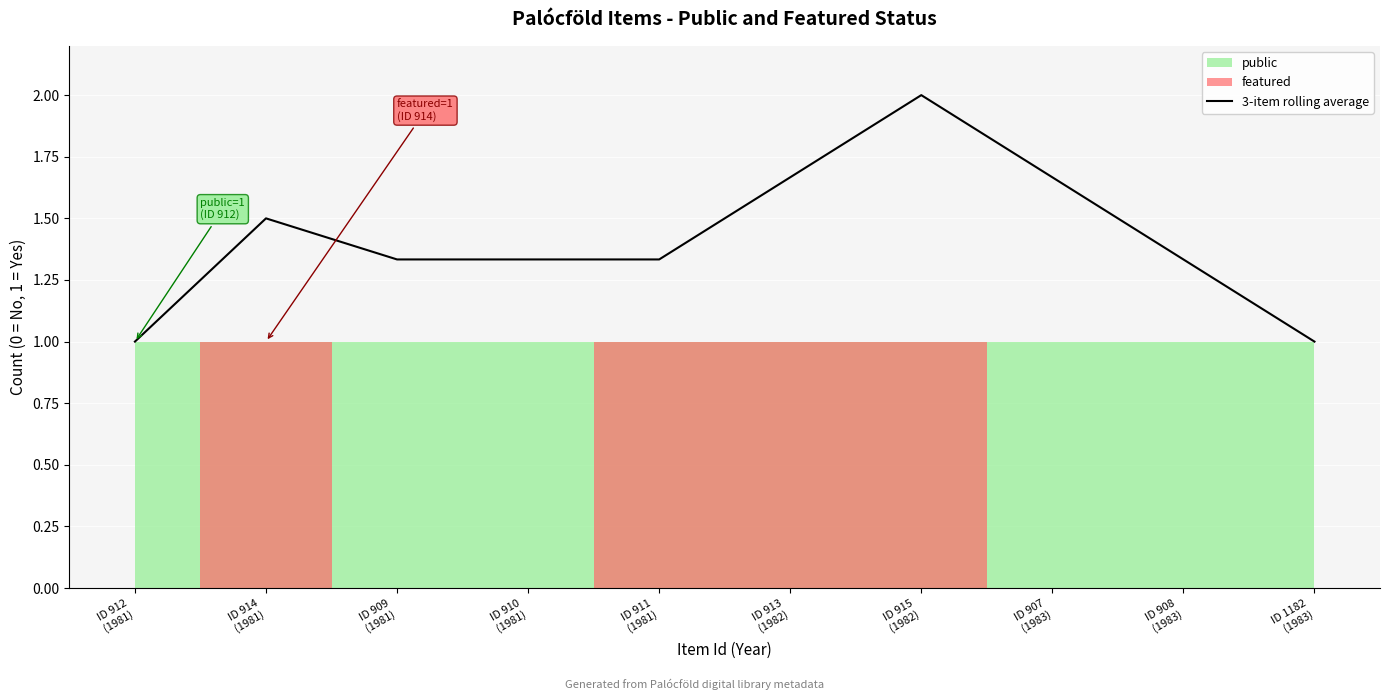

What position from the right is ID 1182
(1983)?

1